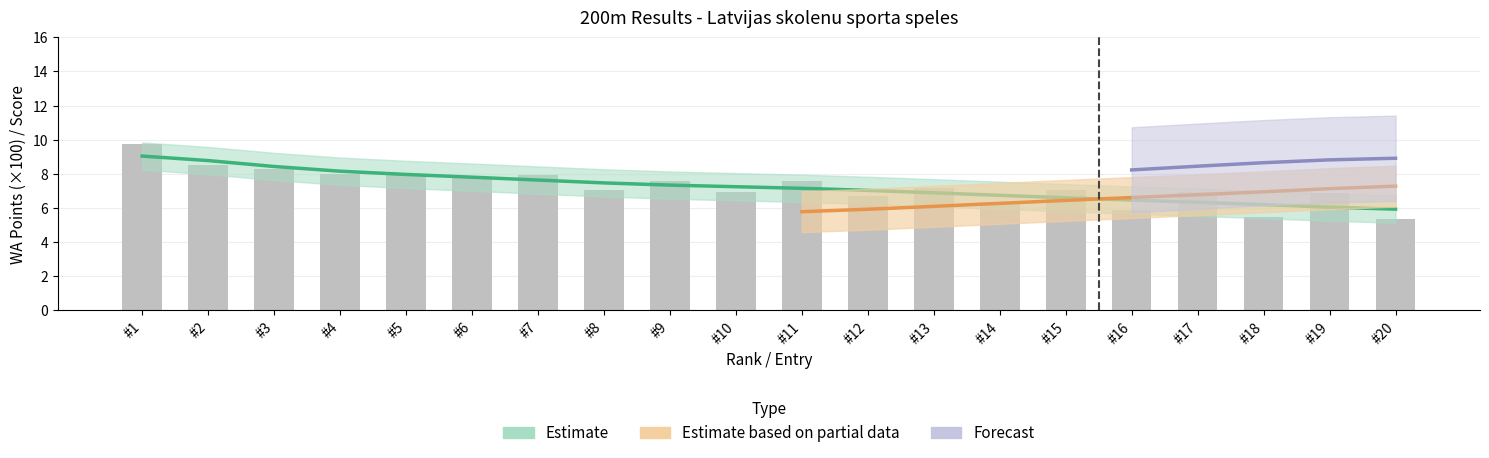

What is the spread (max minus min) of values at #10?

0.3